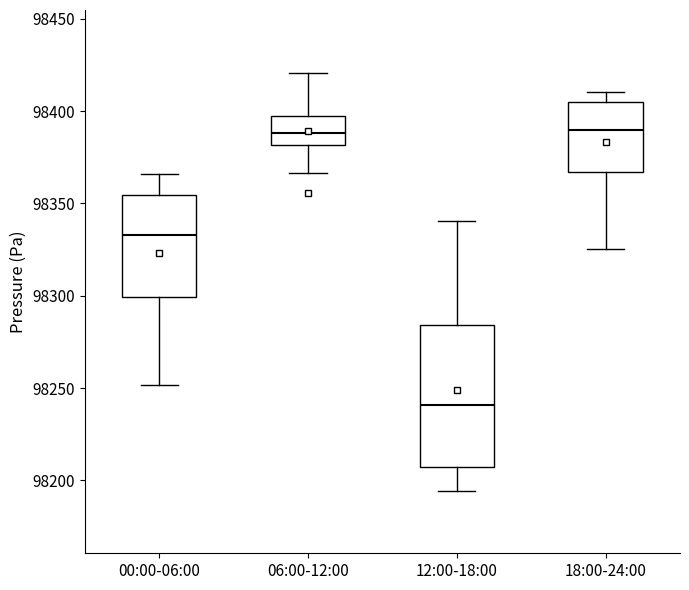

Which box is the tallest, from its lower edge to its upper edge?

12:00-18:00